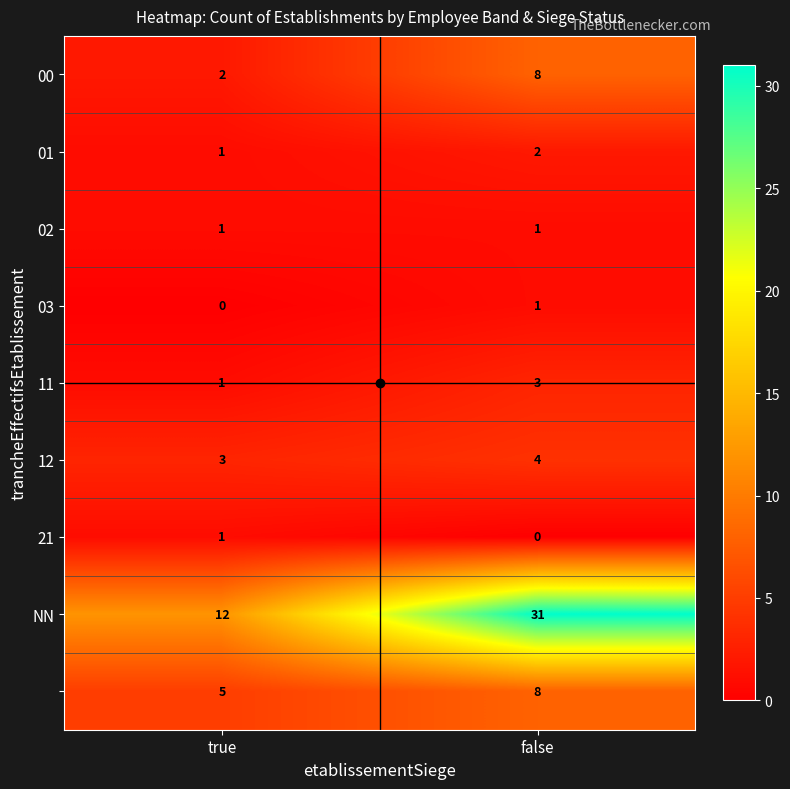

What is the difference between the highest and lowest values at false?

31